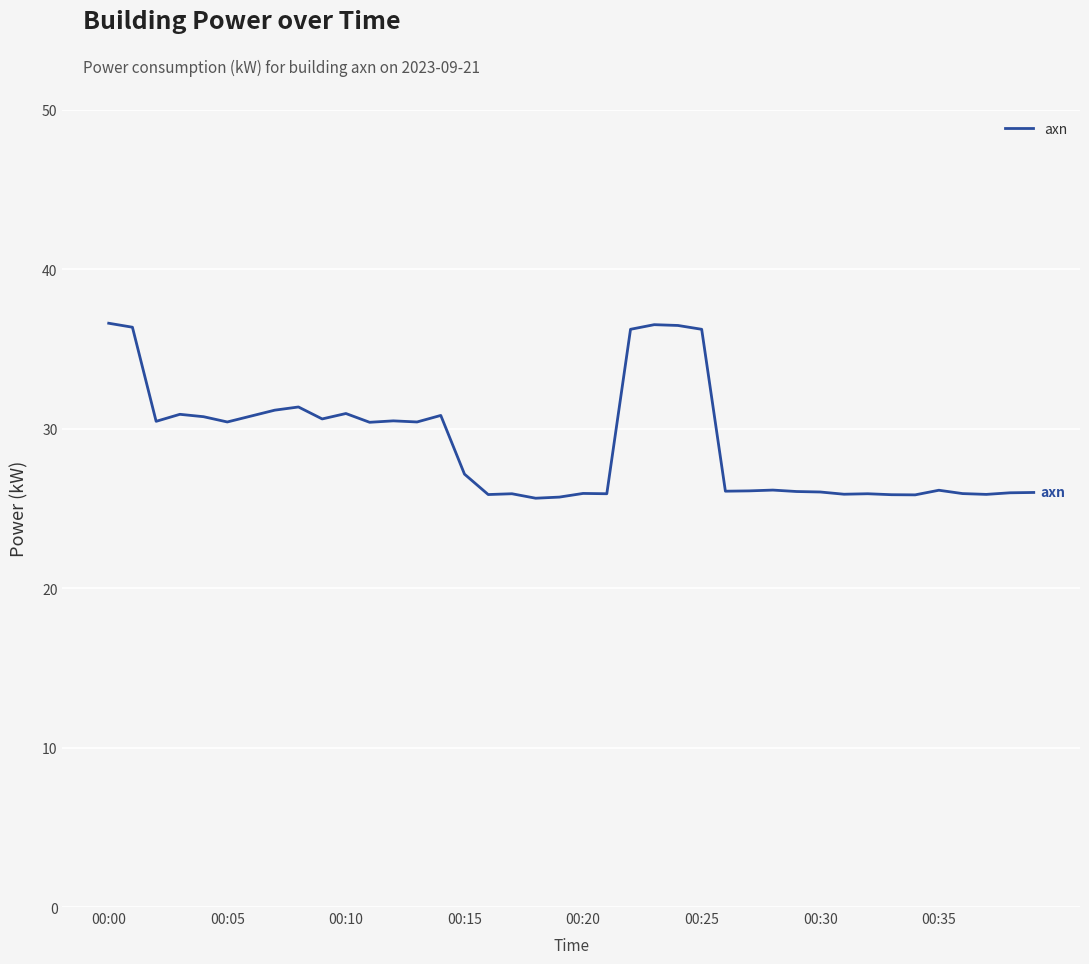

What is the difference between the maximum and minimum values?

11.0